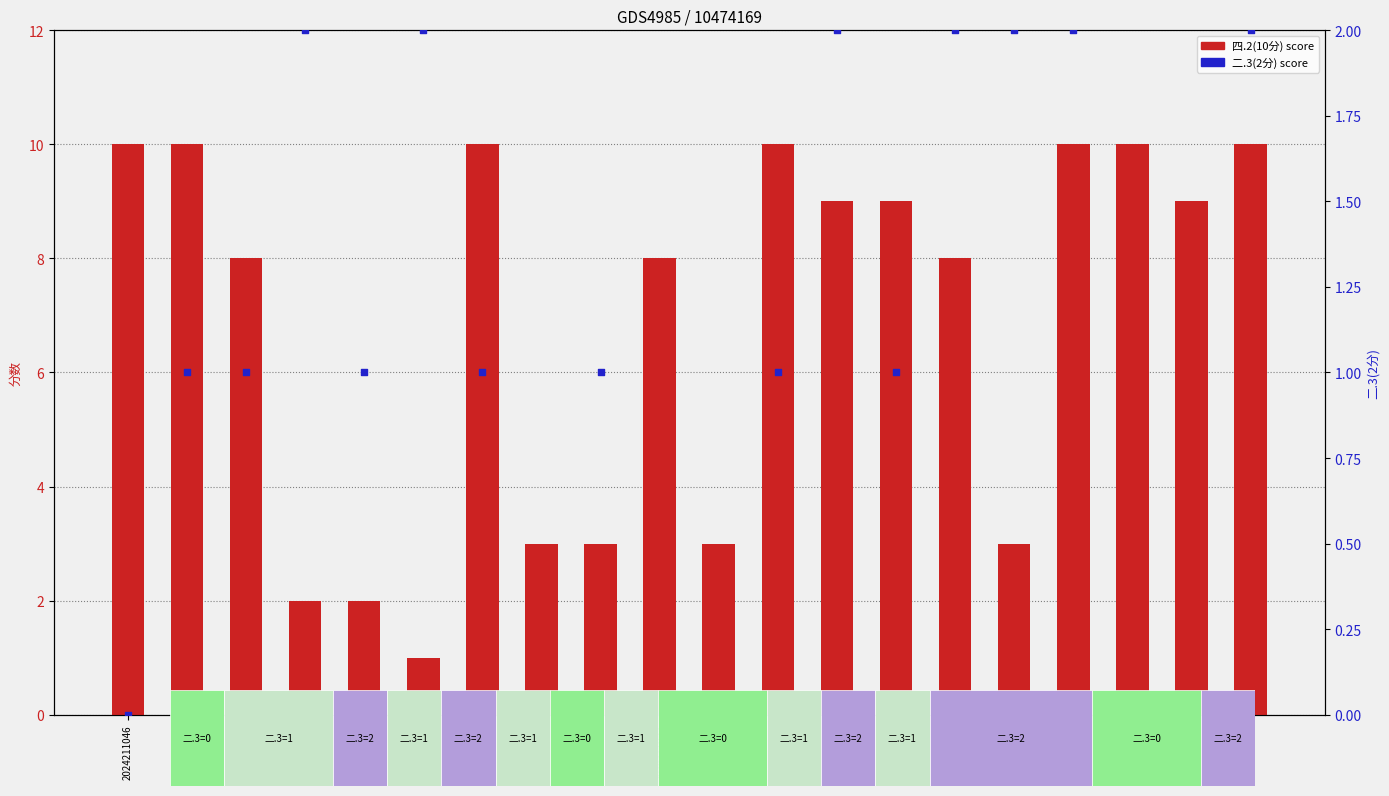

Which series has the widest spread of Y values?

四.2(10分)